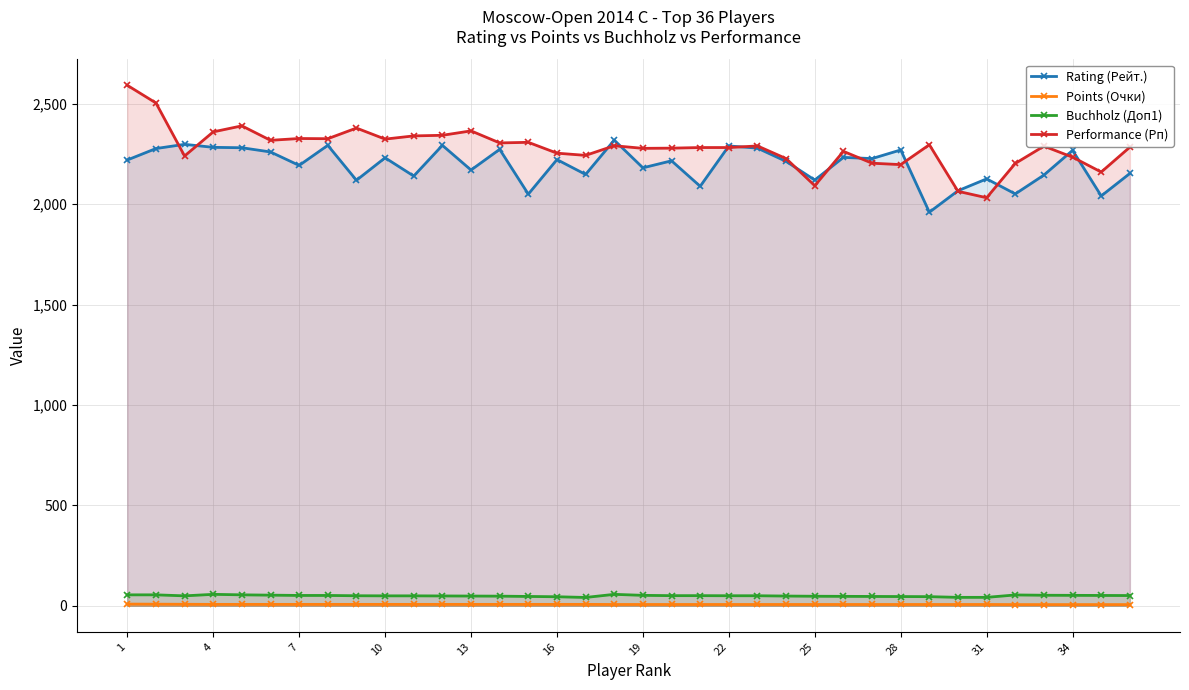

True or false: Points (Очки) and Performance (Рп) intersect in this chart.

False